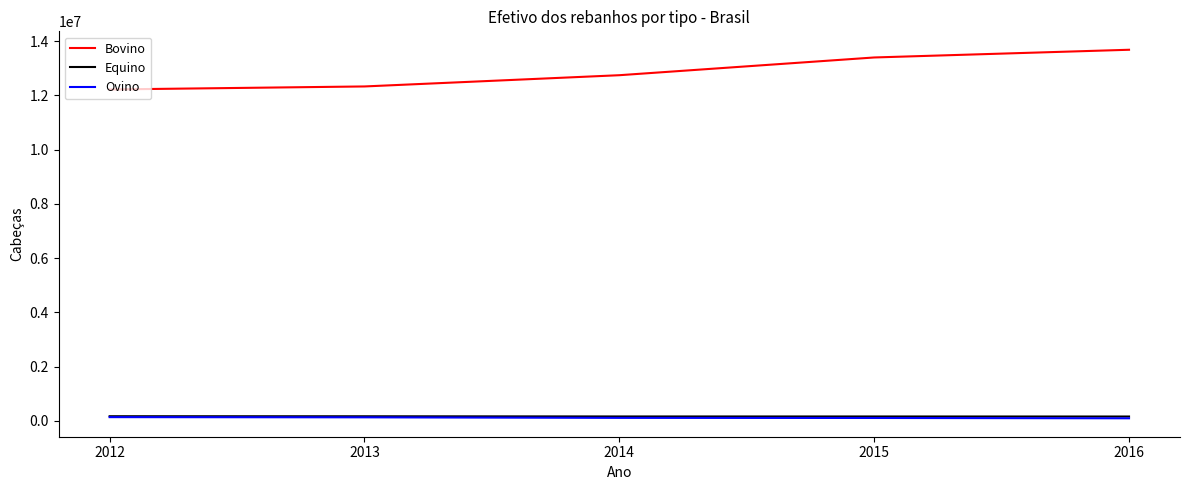

Which series has the widest spread of values?

Bovino